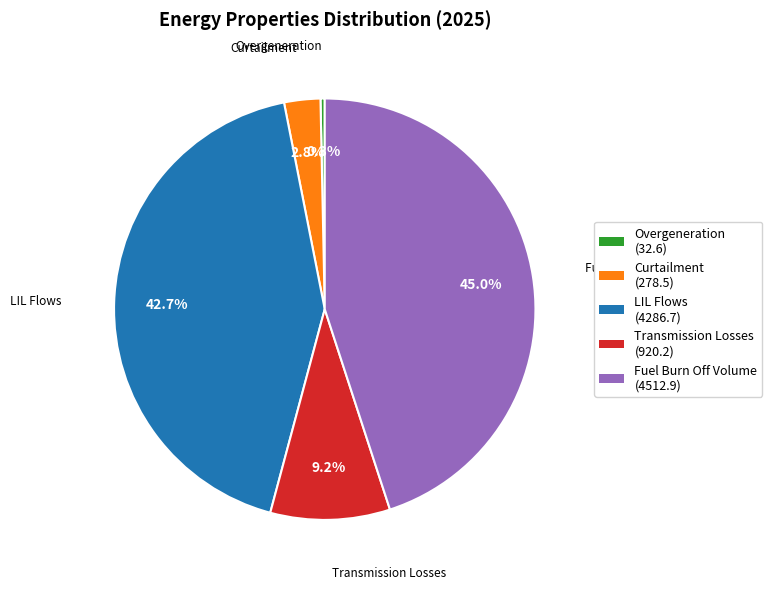

How many slices are in this pie chart?

5